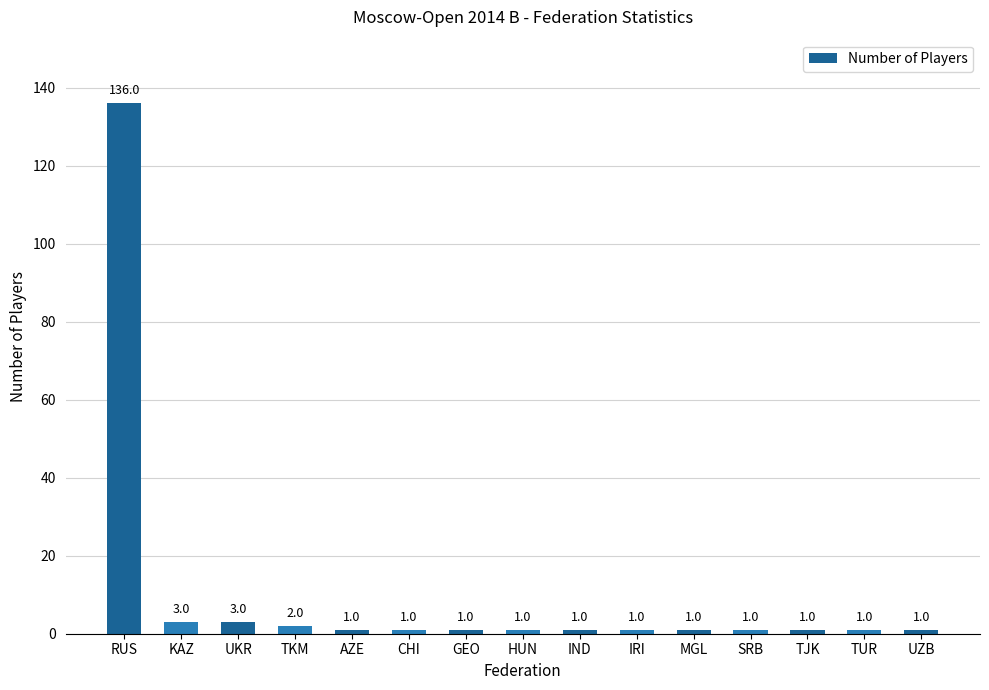

What is the sum of the values at RUS and UZB?

137